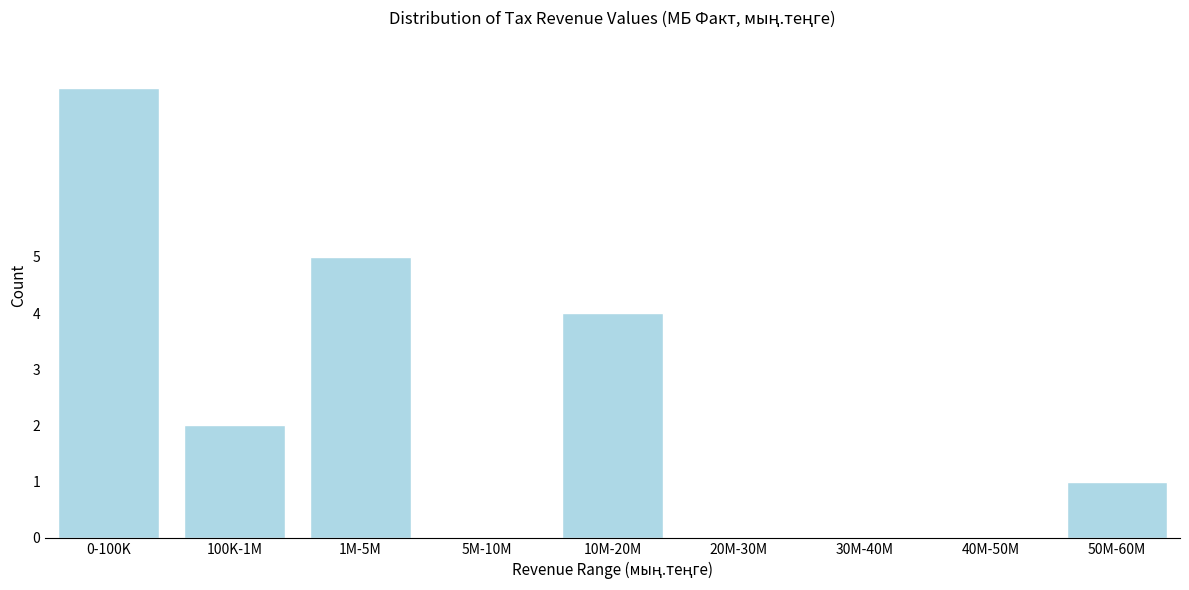

Reading right to left, extract all data points from this chart.

50M-60M=1	40M-50M=0	30M-40M=0	20M-30M=0	10M-20M=4	5M-10M=0	1M-5M=5	100K-1M=2	0-100K=8